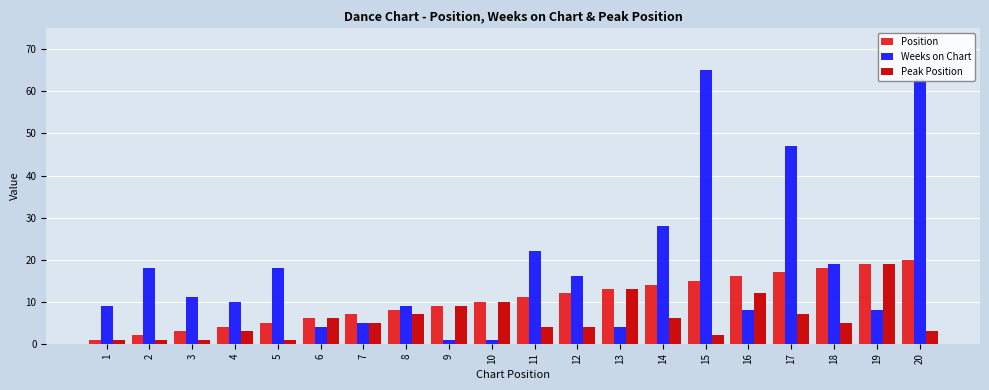

What is the sum of all Position values?

210